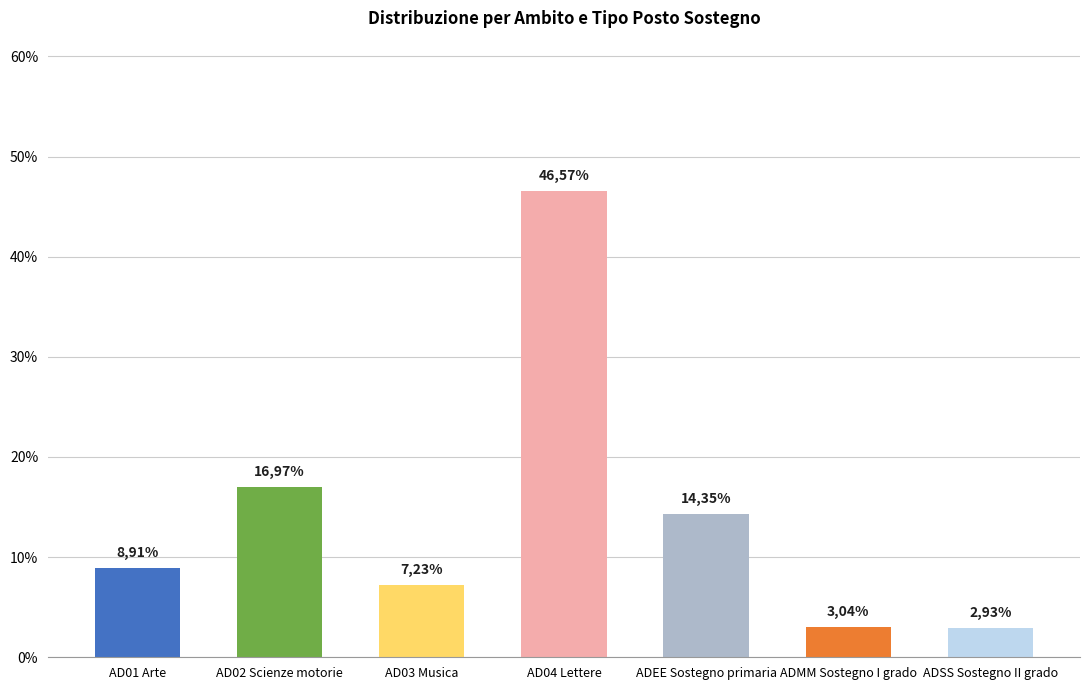

Where is the data nearest to the value 472?

AD02 Scienze motorie